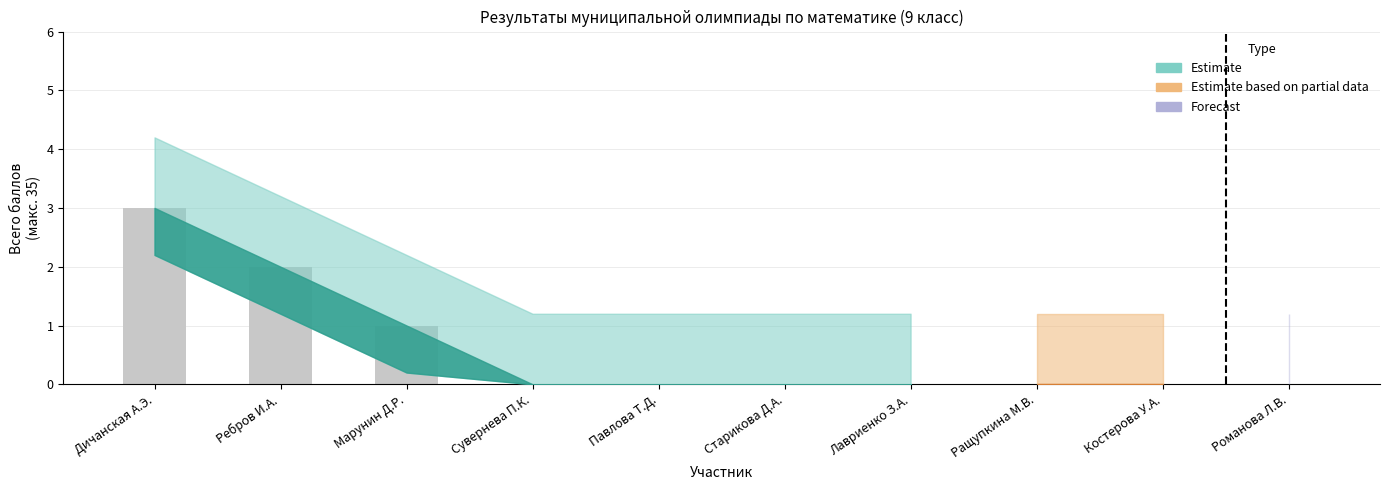

What is the maximum value shown in the chart?

3